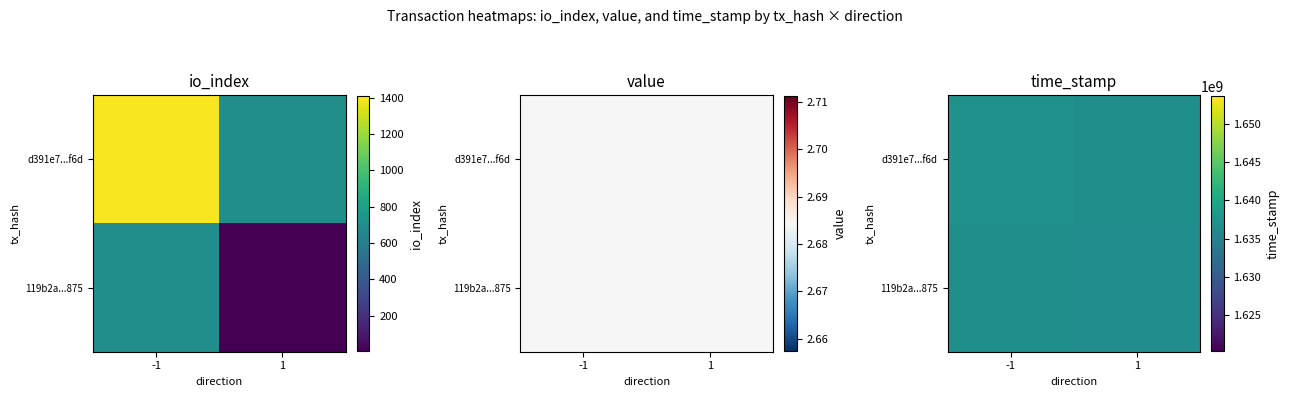

Which label corresponds to the smallest value in the chart?

1